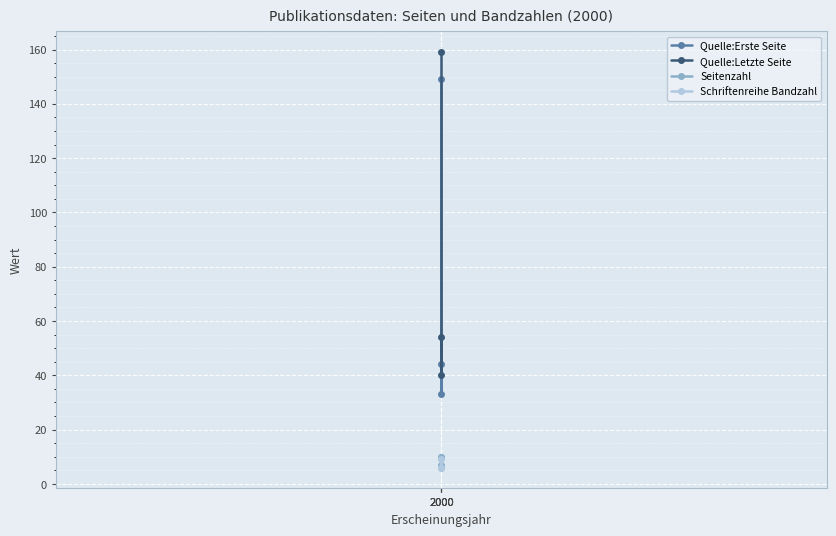

What is the smallest value displayed?

6